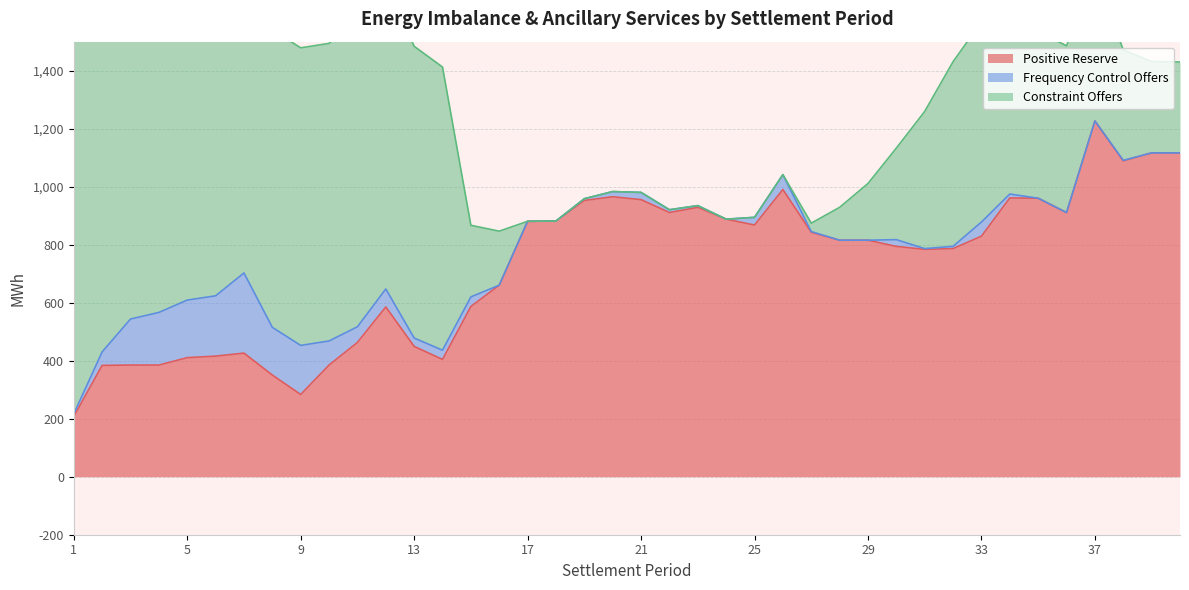

What is the lowest value of the Positive Reserve series?

207.8